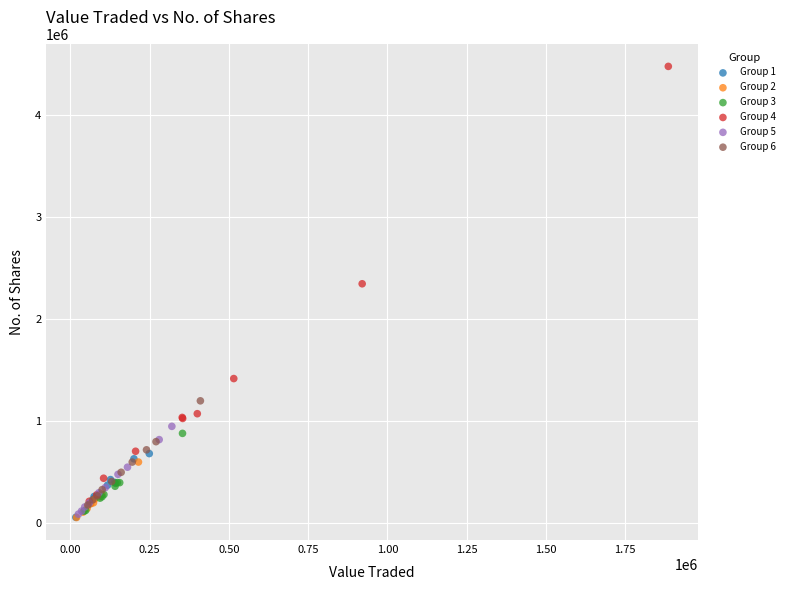

Which series reaches the maximum Y coordinate?

Group 4